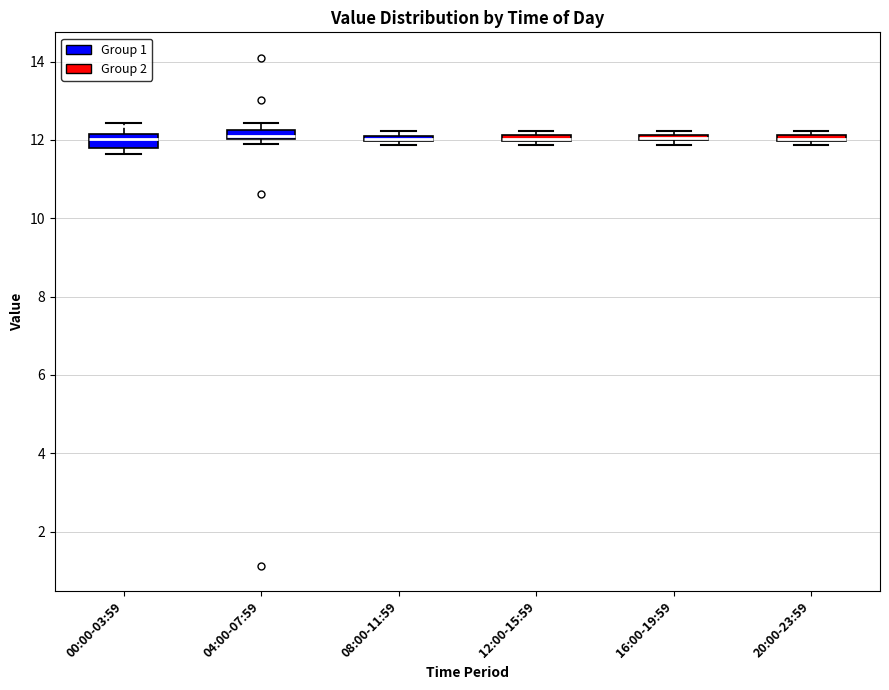

Where is the upper edge of the box for 20:00-23:59 on the y-axis? The values are not printed on the chart, so give them approximately, as read against the axis.

12.2